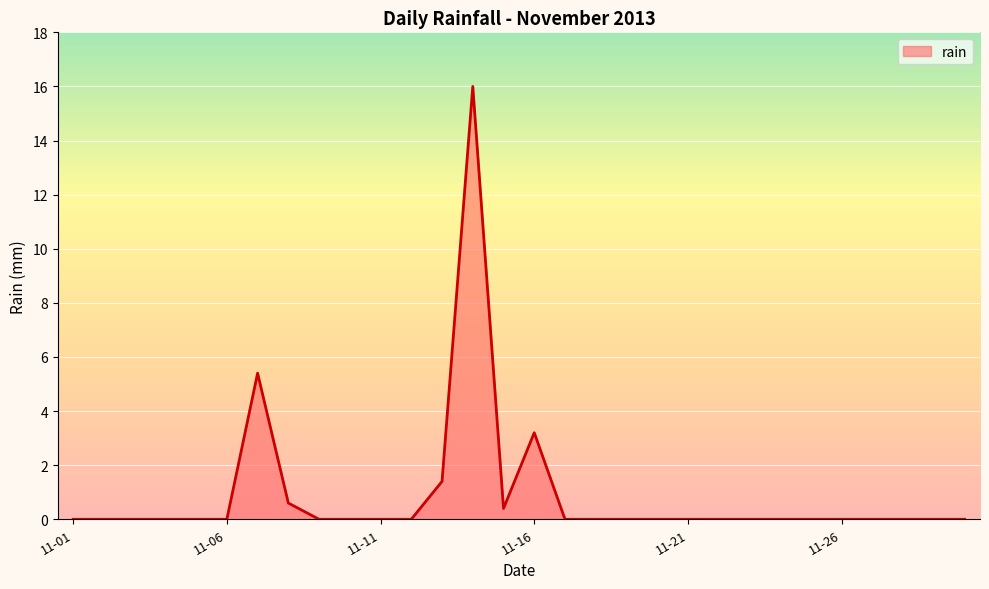

What is the difference between the maximum and minimum values?

16.0